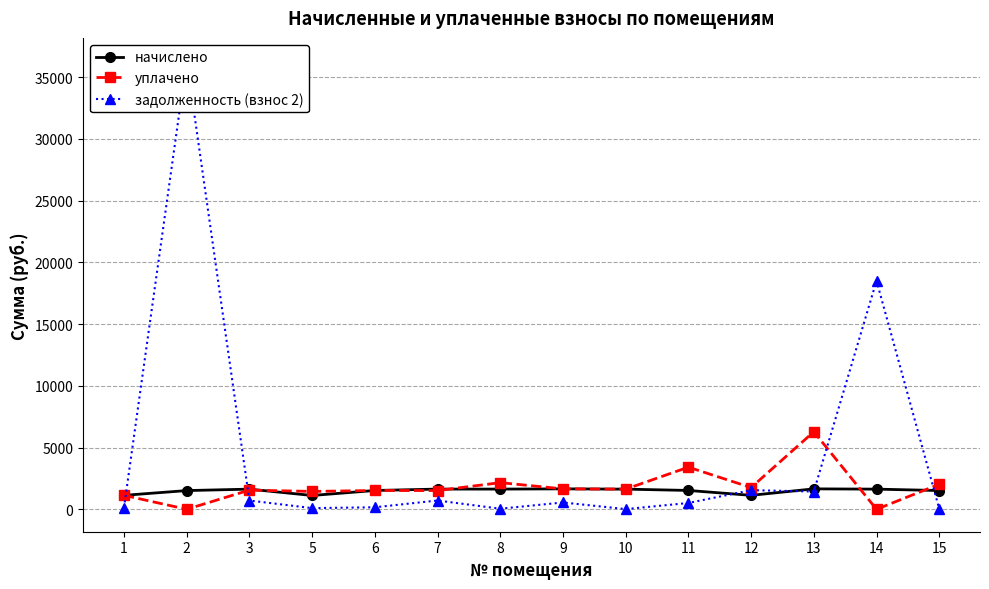

Which series changed the most between 13 and 15?

уплачено